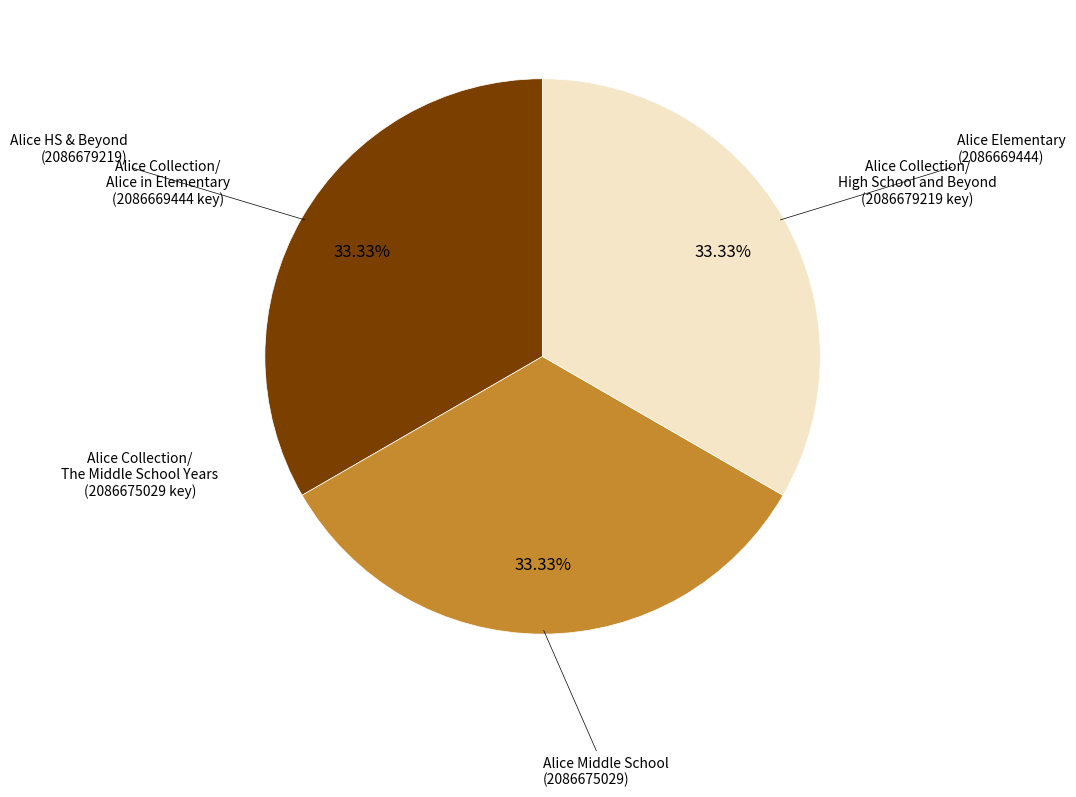

Is there any slice that represents more than half of the pie?

No